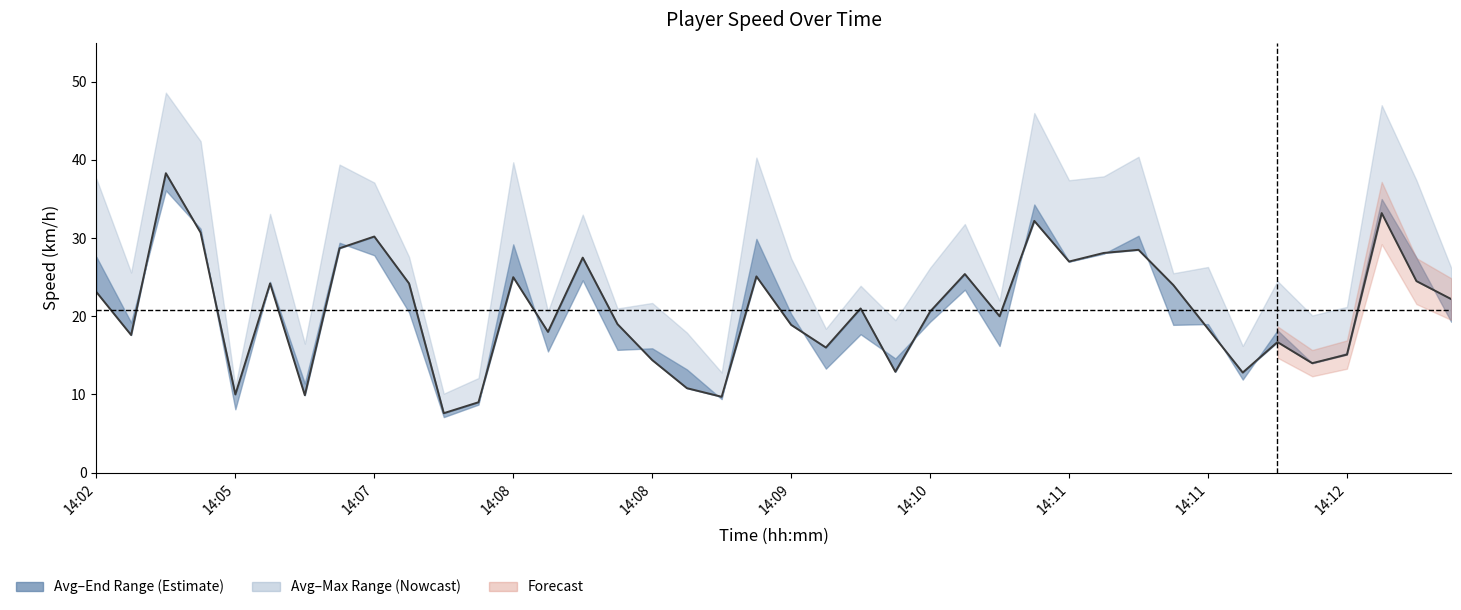

Count the number of values greater than 21.

19